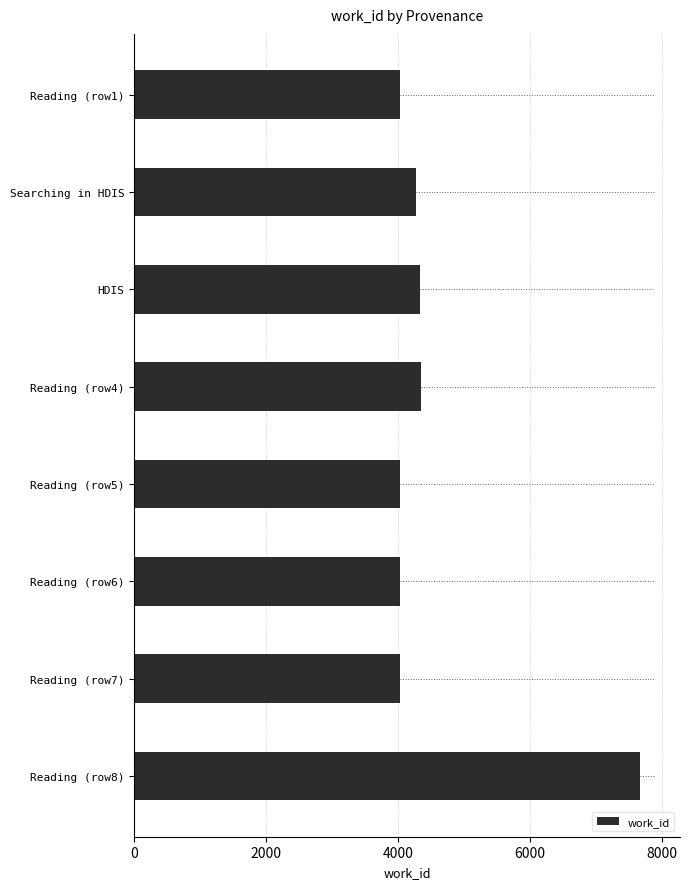

What is the label of the 2nd bar from the top?

Searching in HDIS